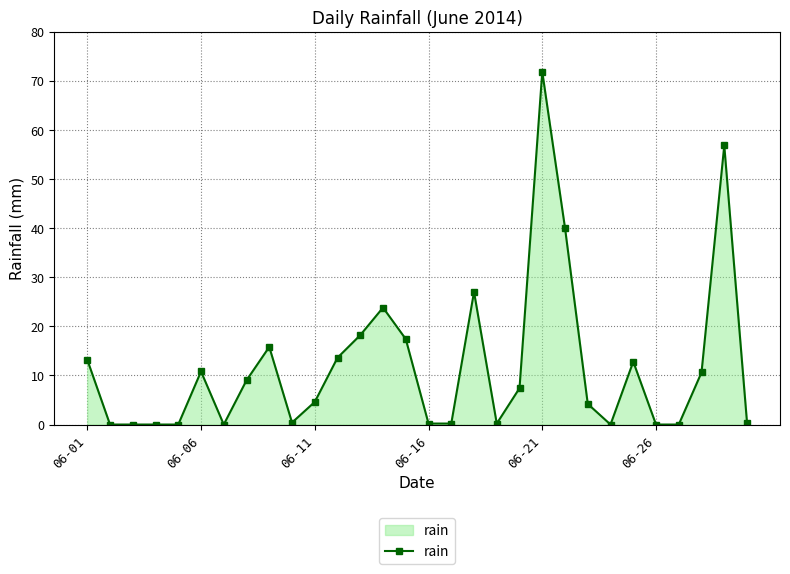

What is the difference between the maximum and minimum values?

71.8